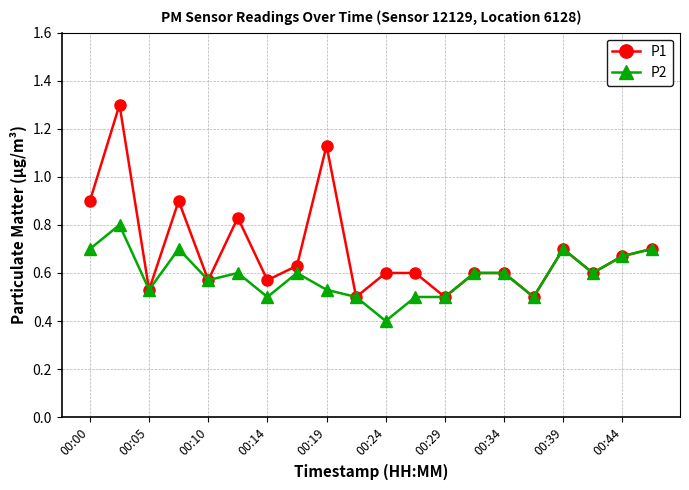

List the series in order of their overall mean, lowest first.

P2, P1